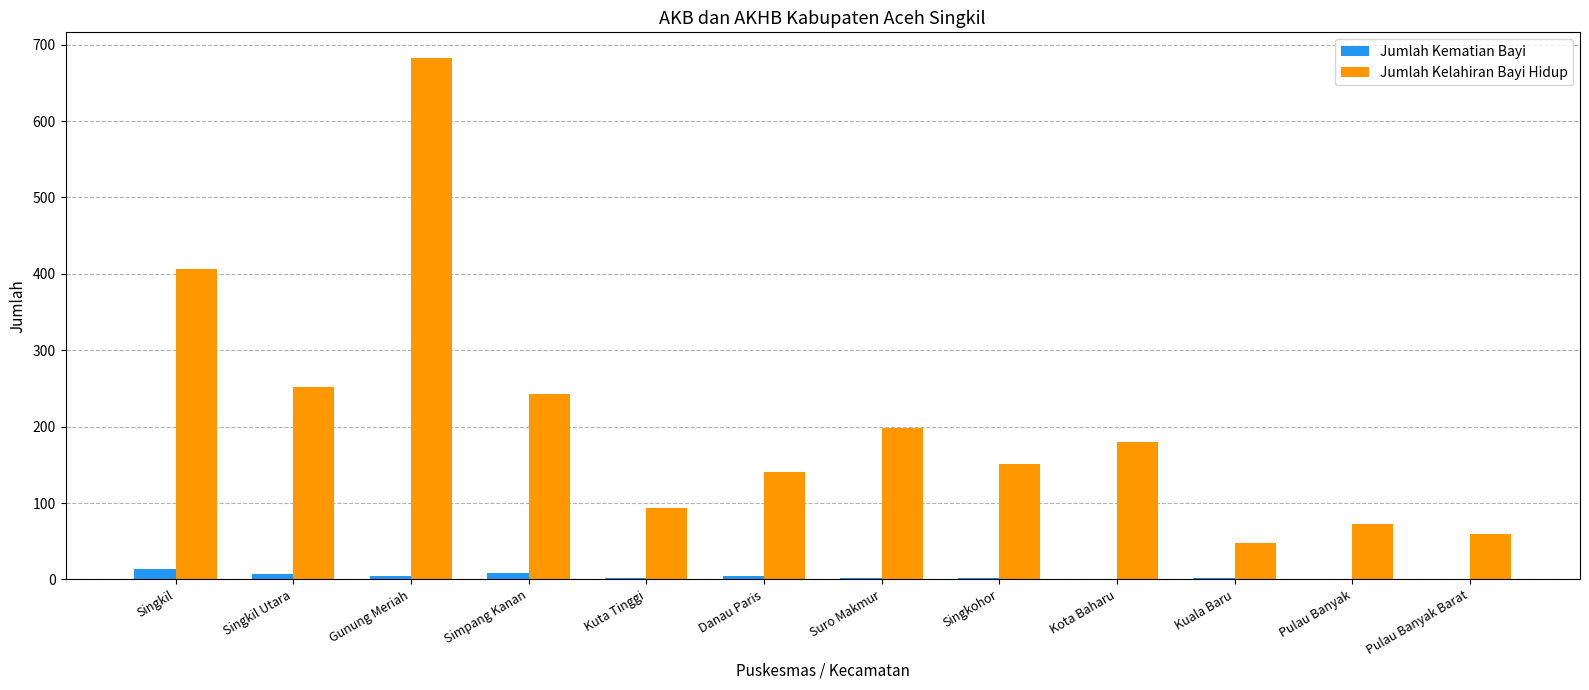

Which category has the highest value in the Jumlah Kelahiran Bayi Hidup series?

Gunung Meriah